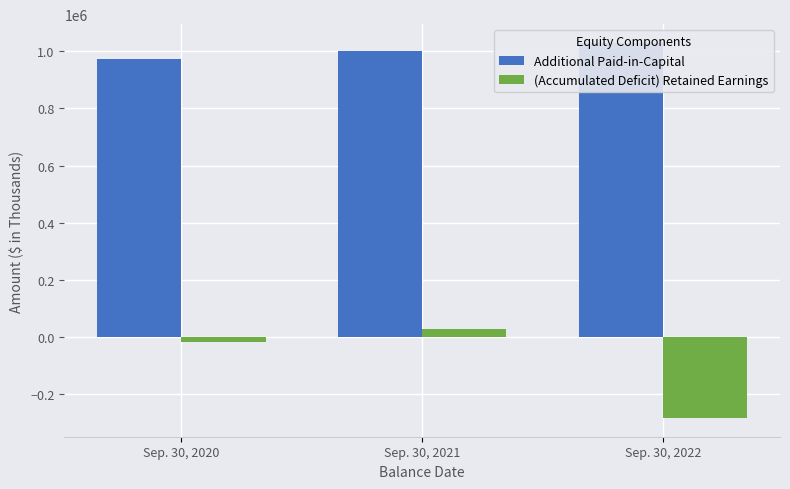

What is the value of the (Accumulated Deficit) Retained Earnings bar at the 1st from the left?

-18316